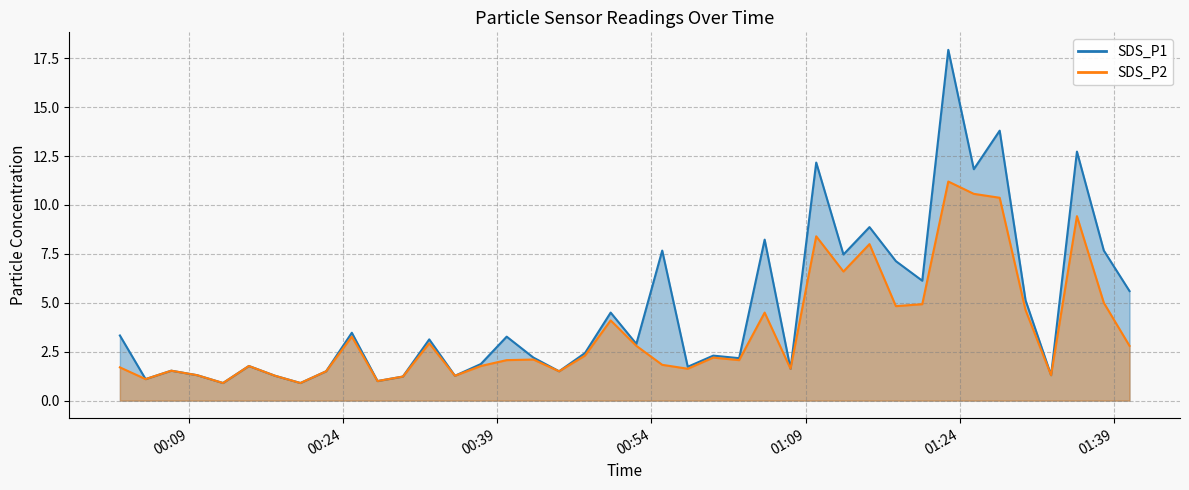

True or false: SDS_P2 and SDS_P1 intersect in this chart.

False